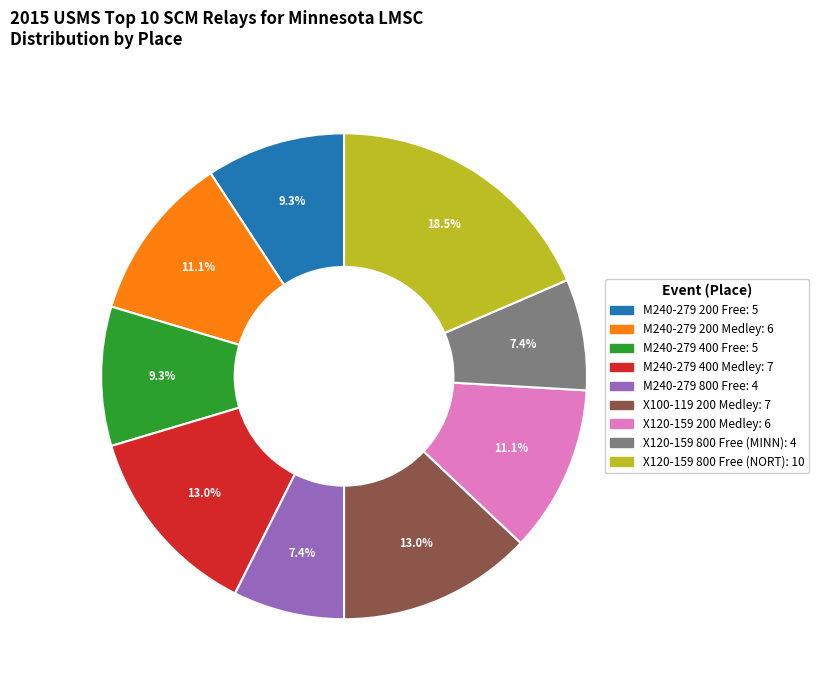

To the nearest percent, what is the difference between the largest and smallest slice percentages?

11%